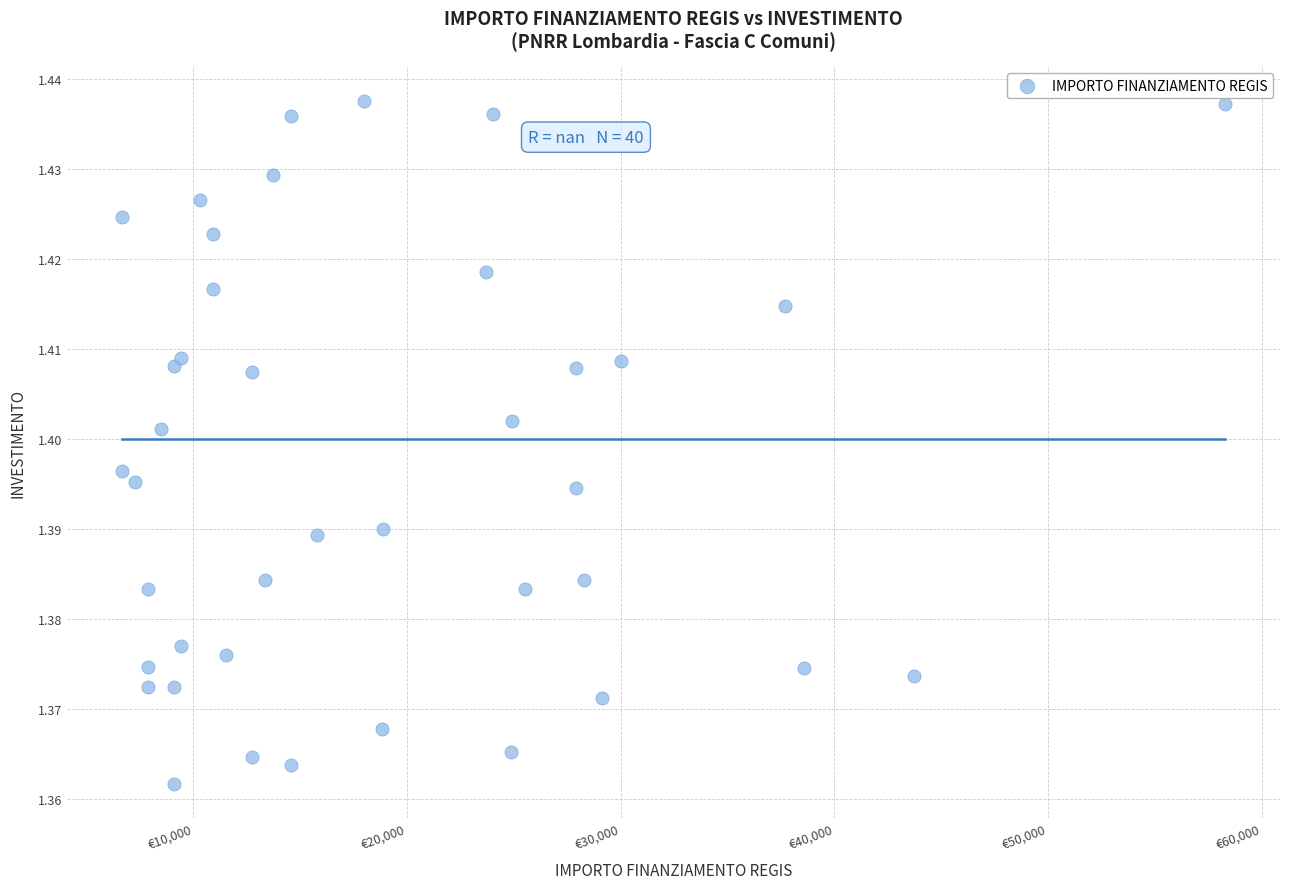

What is the range of X values (max minus min)?

51595.0